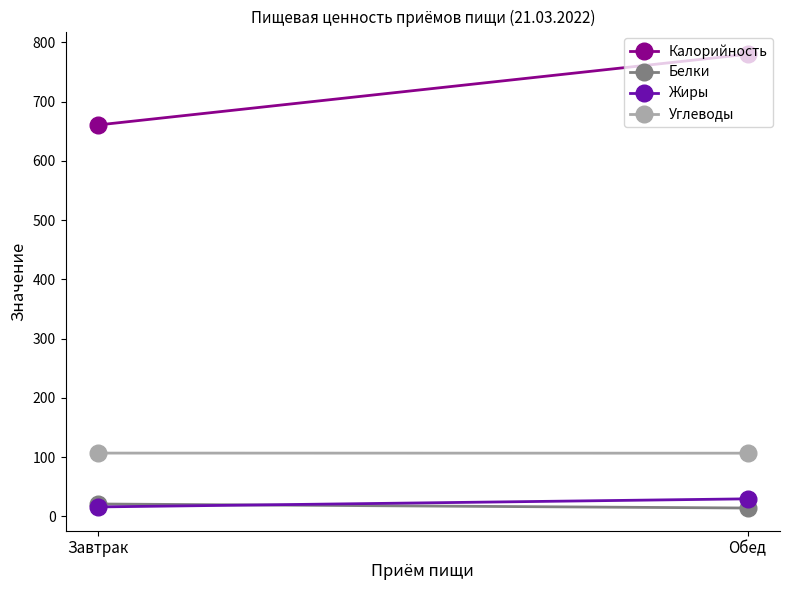

Which has a higher value, Обед or Завтрак?

Обед